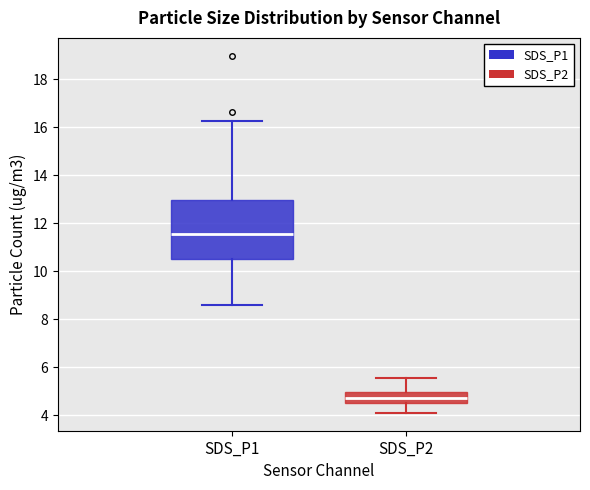

Which box is the tallest, from its lower edge to its upper edge?

SDS_P1